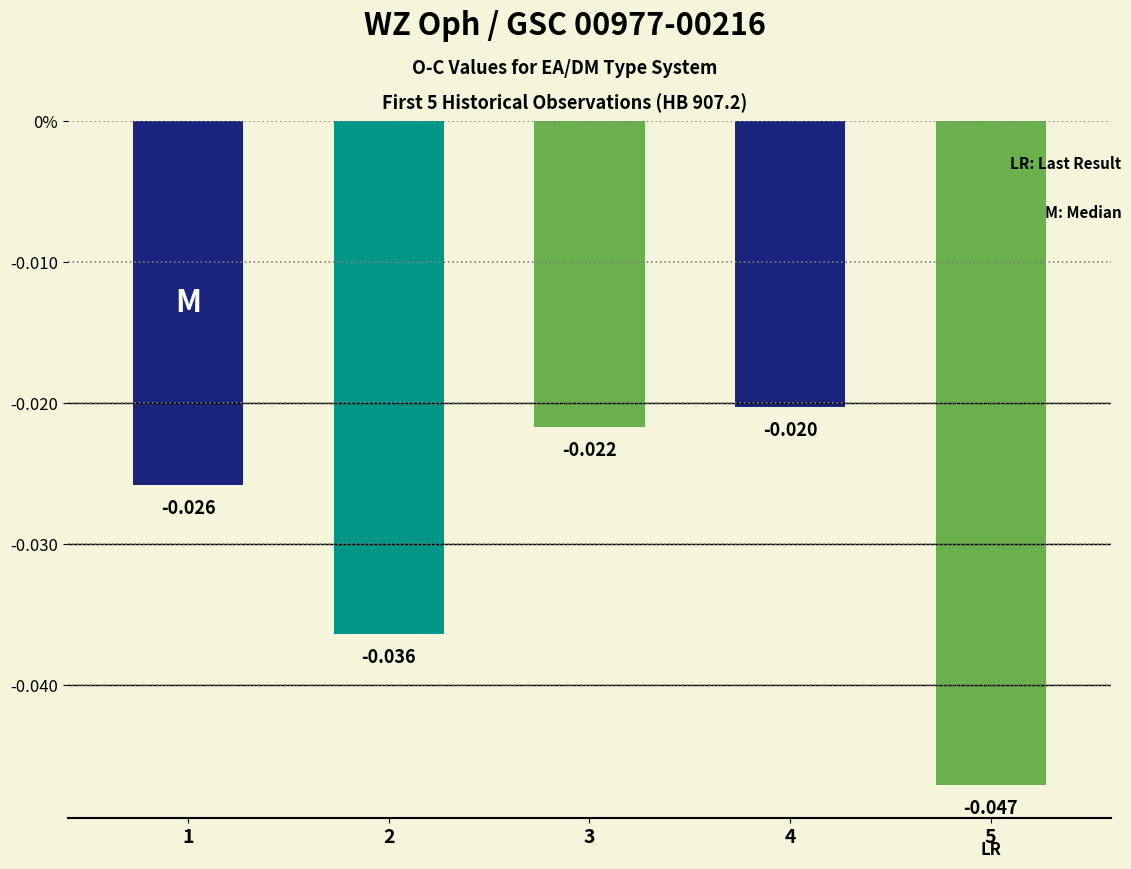

Where is the data nearest to the value 0?

4